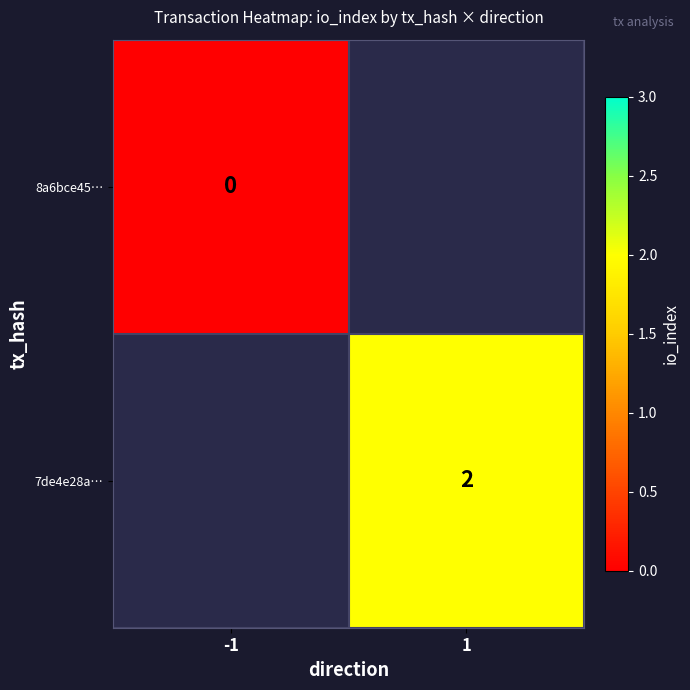

At how many categories does at least one series exceed 0?

1